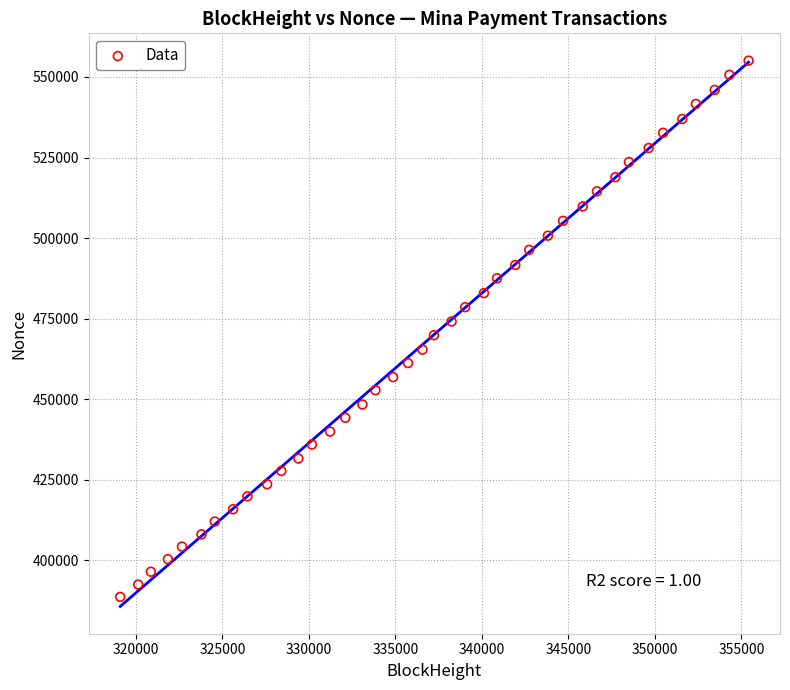

What is the range of Y values (max minus min)?

166387